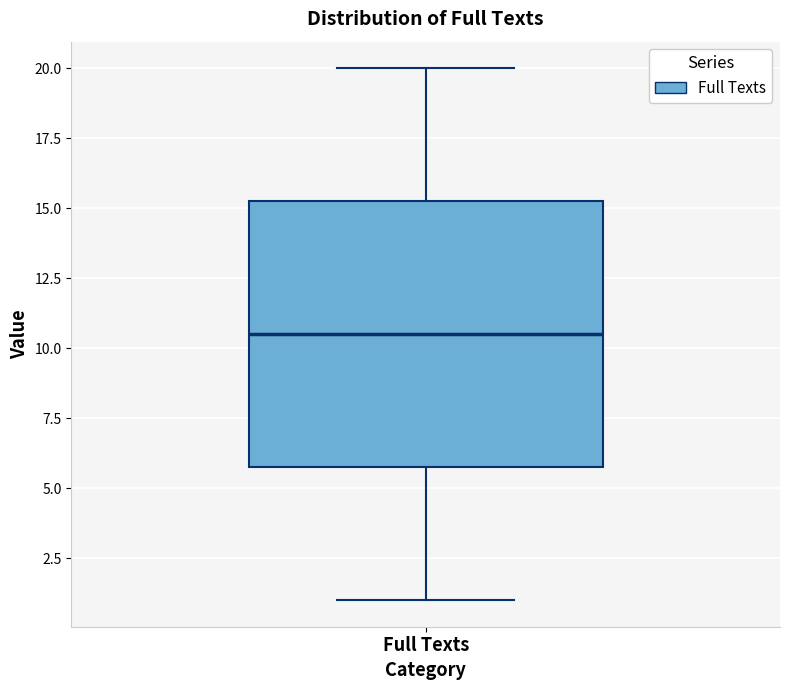

Transcribe this box plot: give where the median line is, the range the box spans, and where the two whiskers end, as read against the y-axis. The values are not printed on the chart, so give them approximately, as read against the axis.

median 10.5, box 6.0 to 15.5, whiskers 1.0 to 20.0